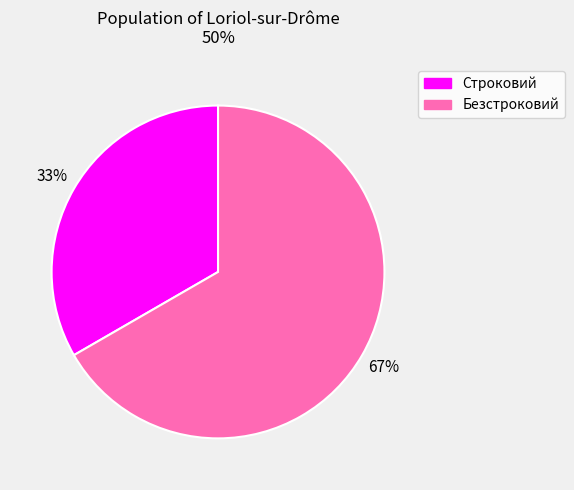

What is the ratio of the value at Строковий to the value at Безстроковий?

0.5